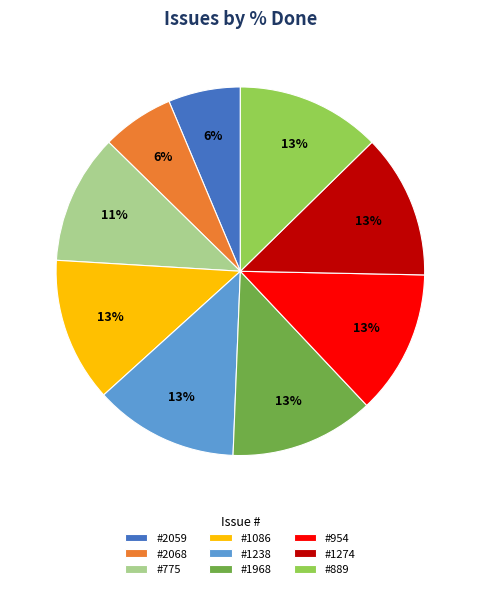

To the nearest percent, what is the average slice percentage?

11%